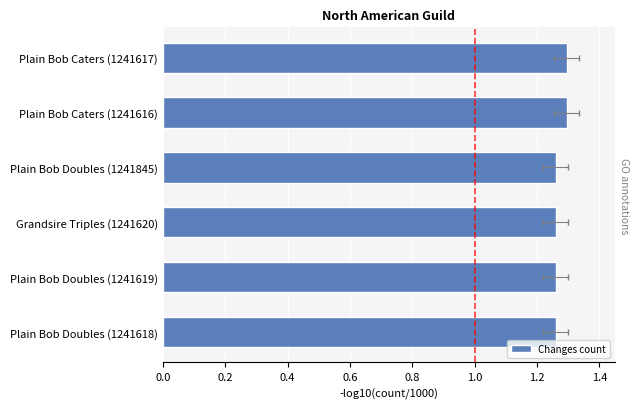

What is the ratio of the value at Plain Bob Caters (1241616) to the value at Plain Bob Doubles (1241619)?

1.0